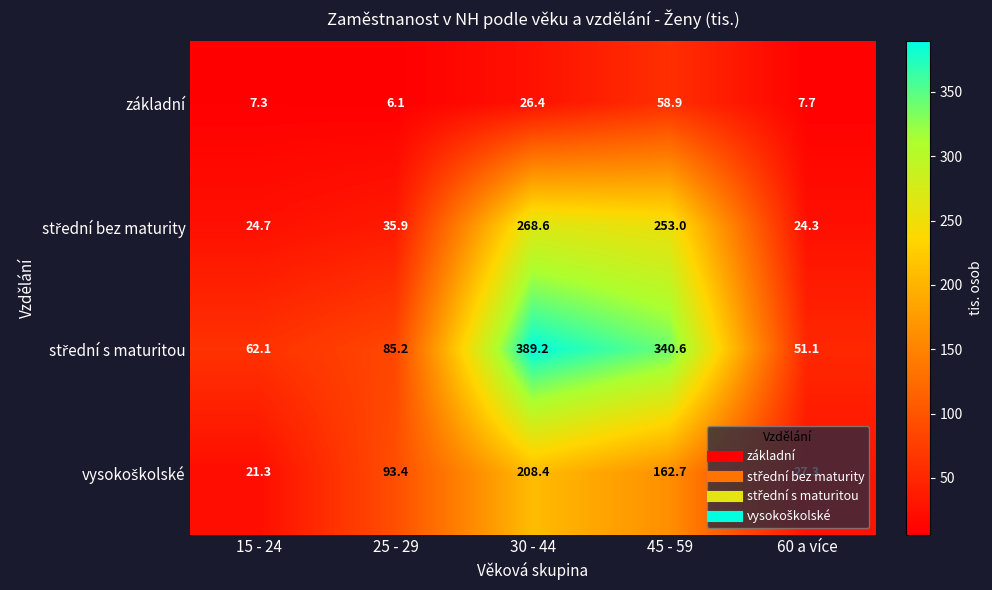

What is the difference between the highest and lowest values at 45 - 59?

281.7